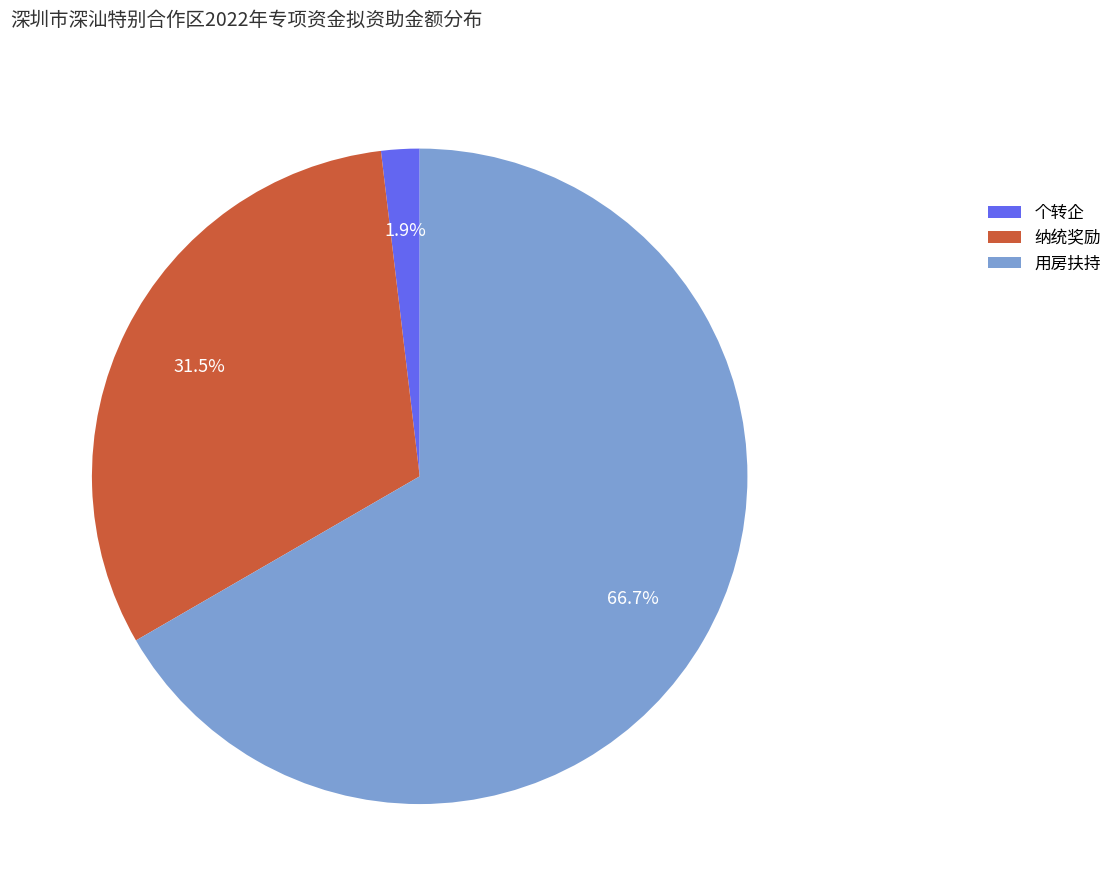

How many slices are in this pie chart?

3